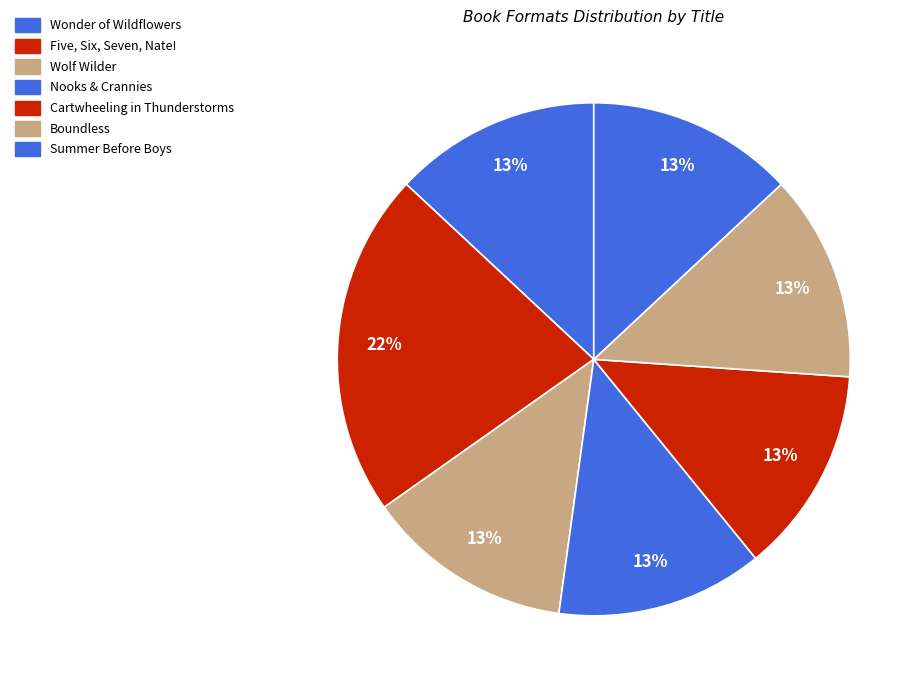

Count the number of slices in the pie.

7